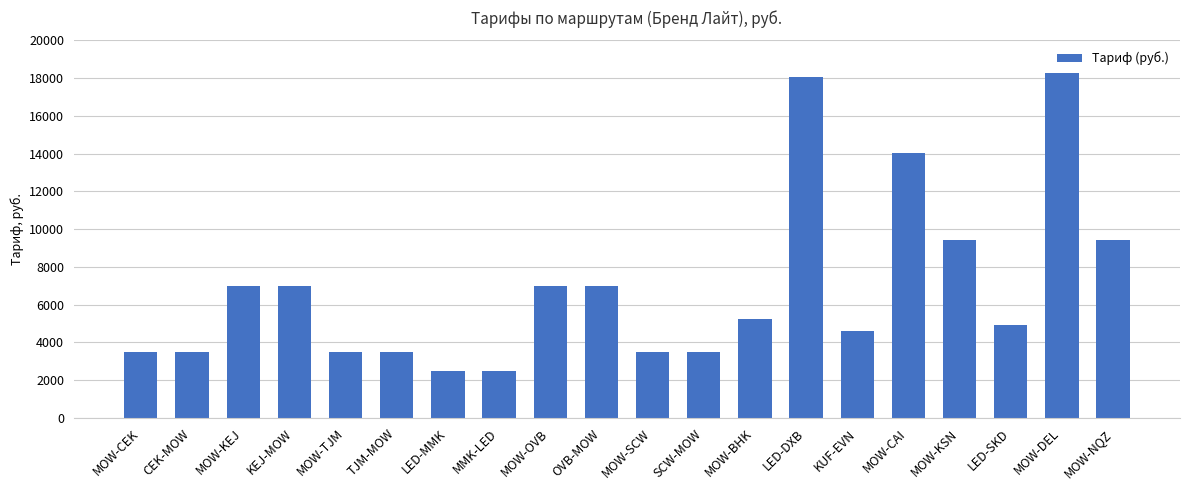

Count the number of data series in this chart.

1